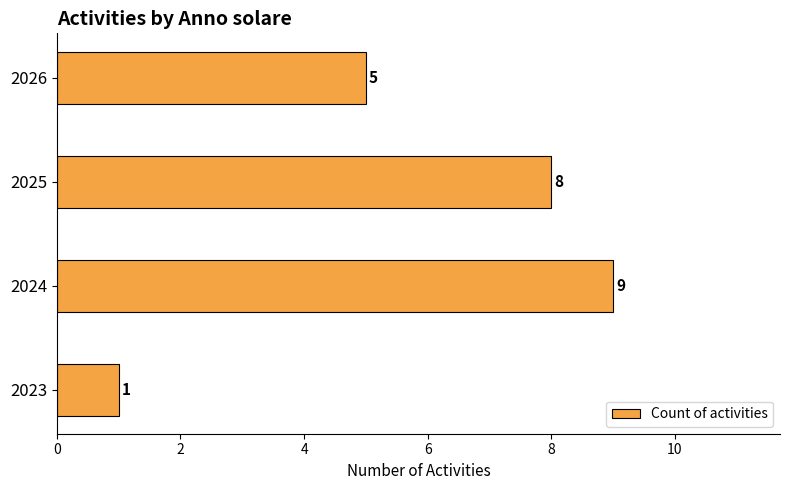

The chart shows a value of 1 at 2023. True or false?

True